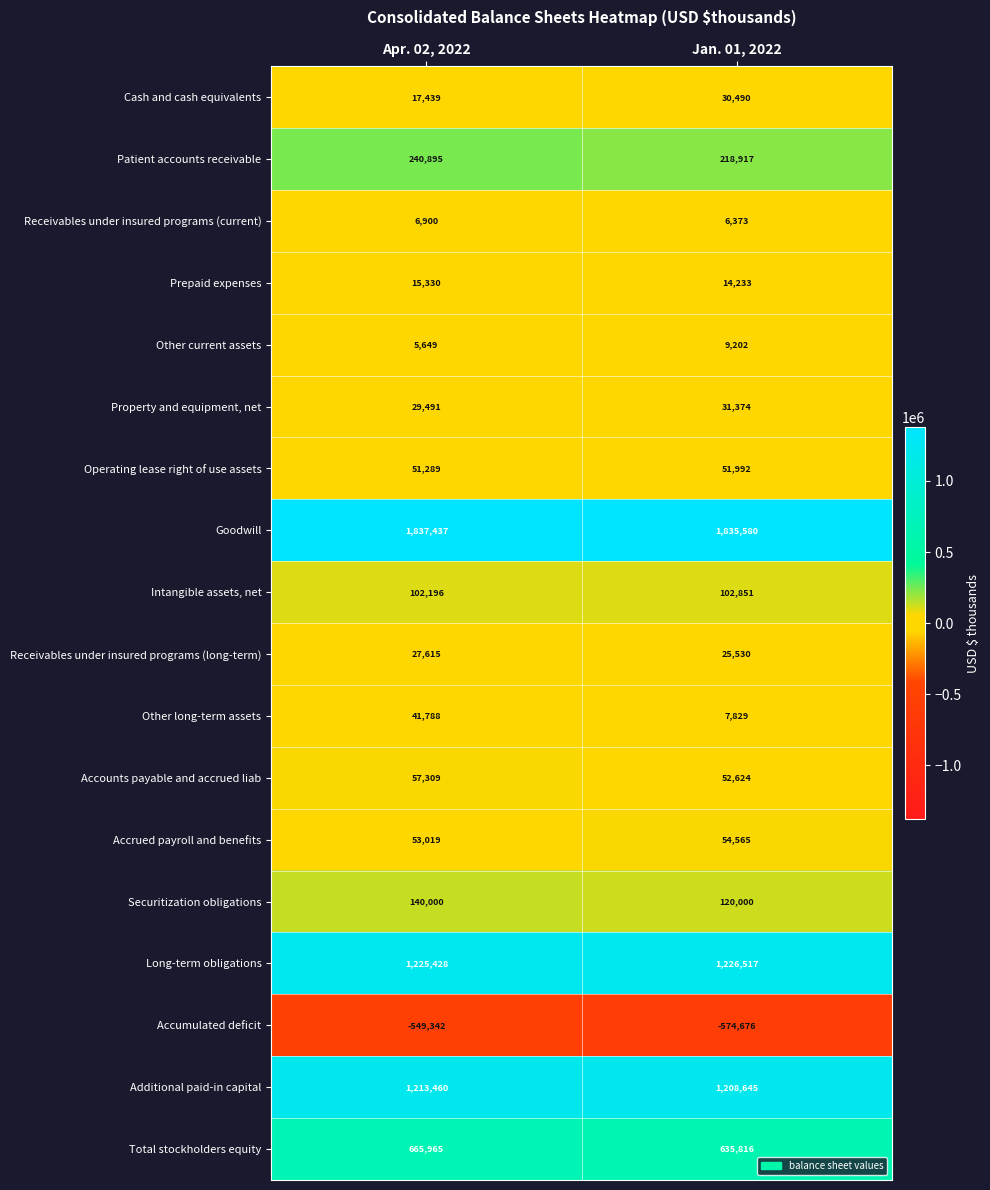

Is the value of Total stockholders equity at Jan. 01, 2022 greater than the value of Accounts payable and accrued liab at Jan. 01, 2022?

Yes